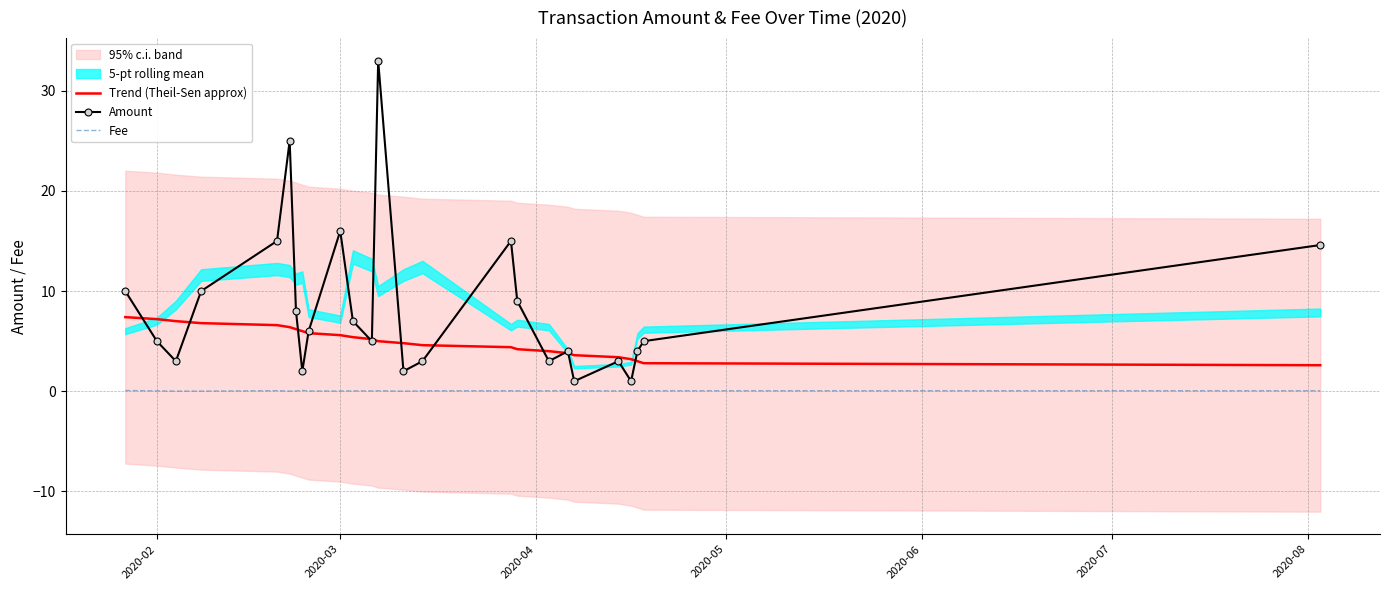

What is the sum of all Fee values?

1.1